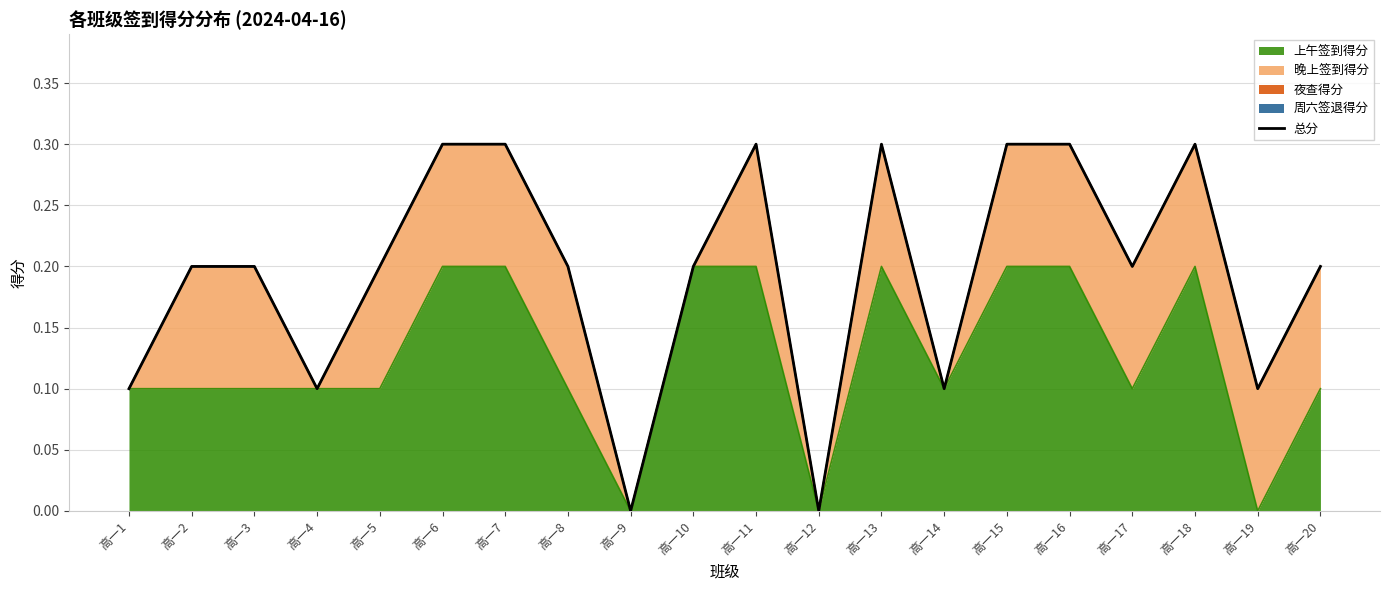

List the labels in order of value, smallest first.

高一9, 高一12, 高一1, 高一4, 高一14, 高一19, 高一2, 高一3, 高一5, 高一8, 高一10, 高一17, 高一20, 高一6, 高一7, 高一11, 高一13, 高一15, 高一16, 高一18